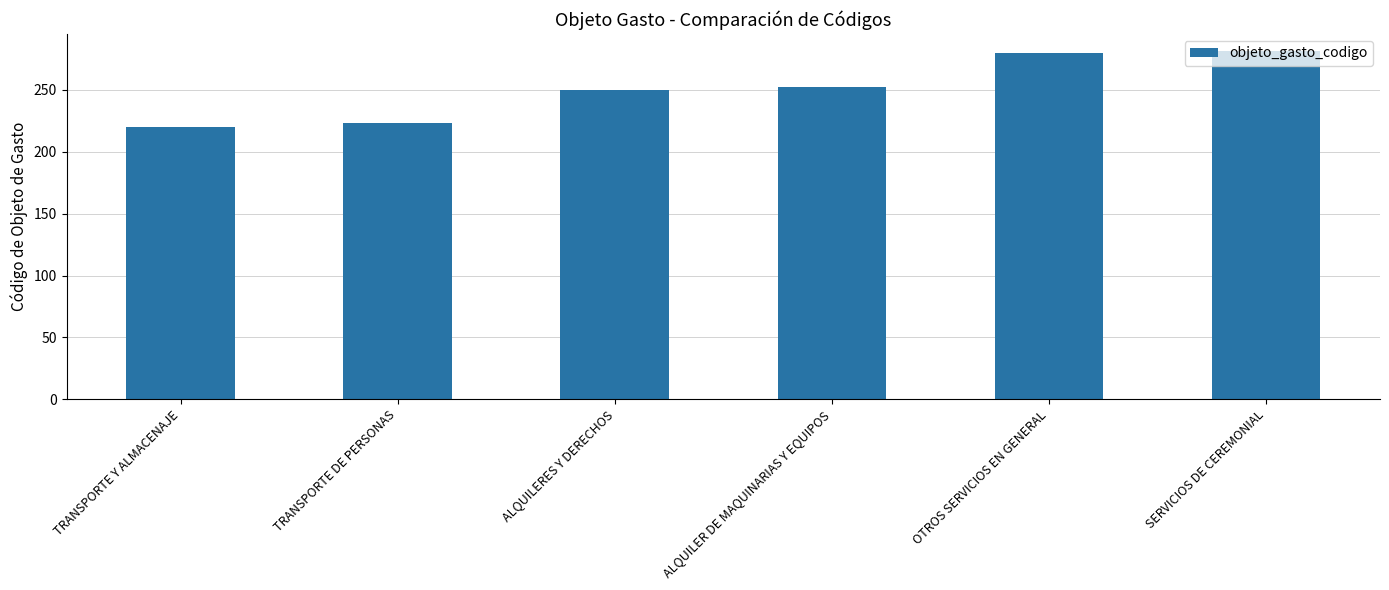

What is the maximum value shown in the chart?

281